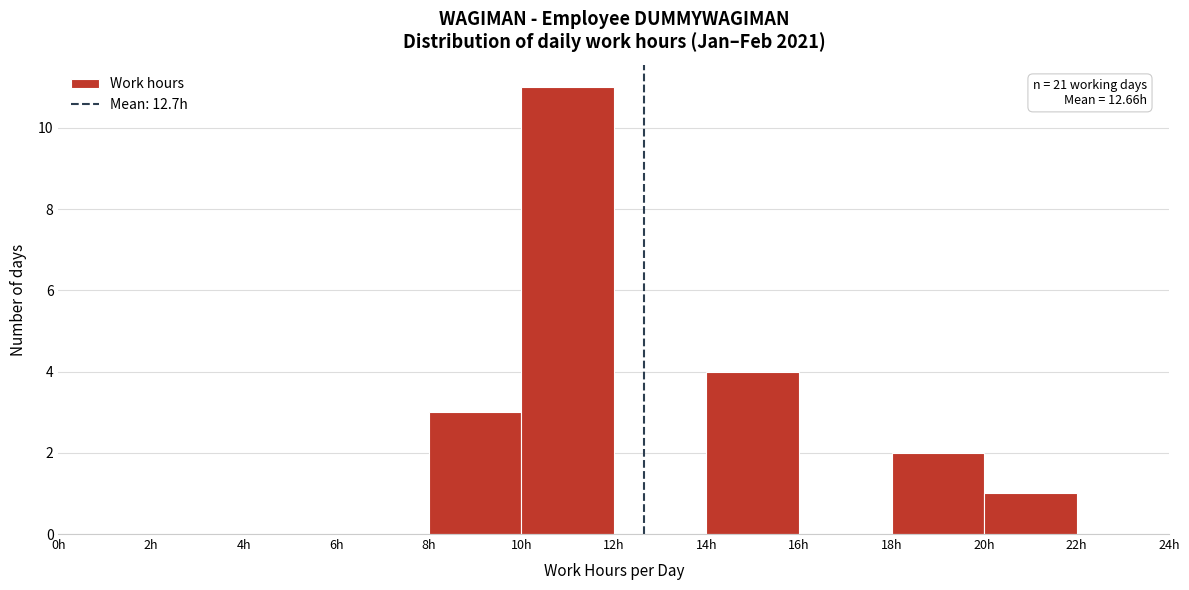

Which range on the x-axis has the tallest bar?

10 to 12